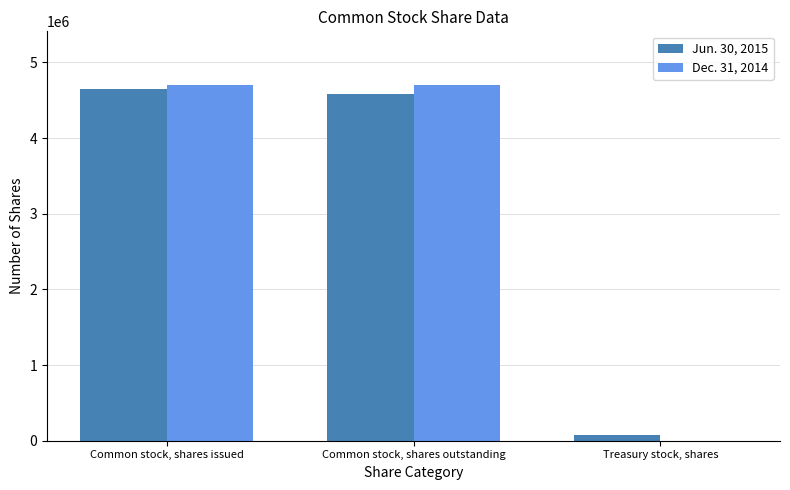

Is the value of Dec. 31, 2014 at Common stock, shares issued greater than the value of Jun. 30, 2015 at Treasury stock, shares?

Yes